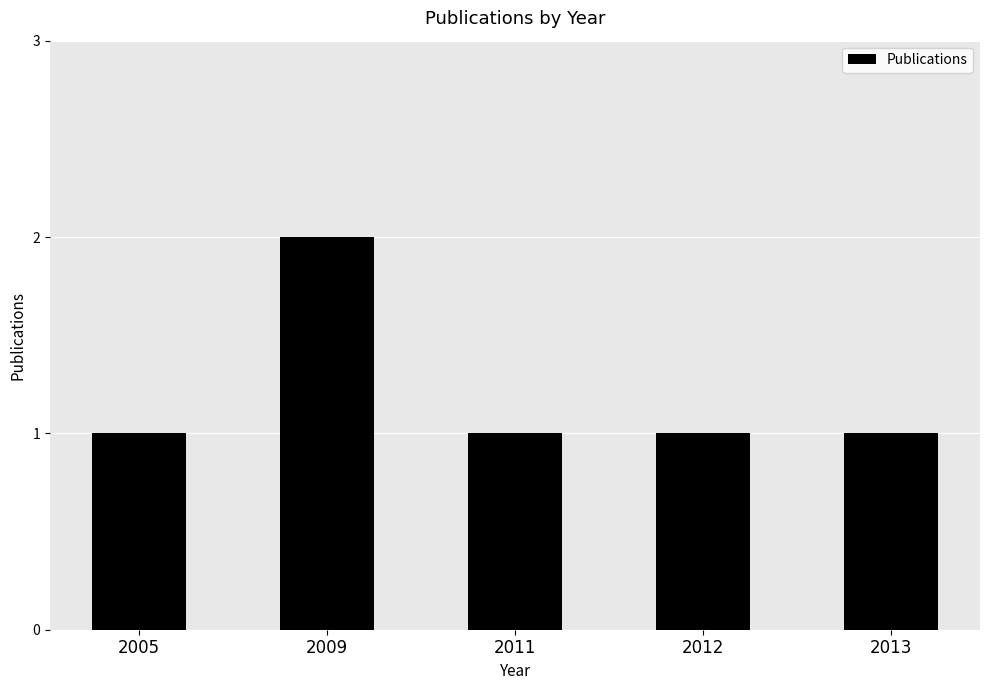

What is the difference between the maximum and second lowest values?

1